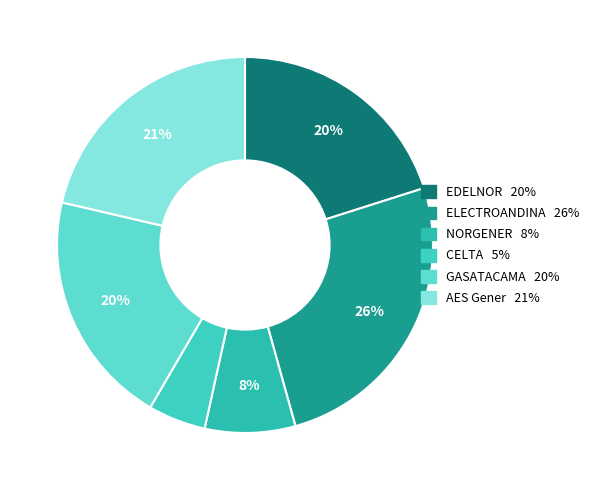

Which slice is the largest?

ELECTROANDINA